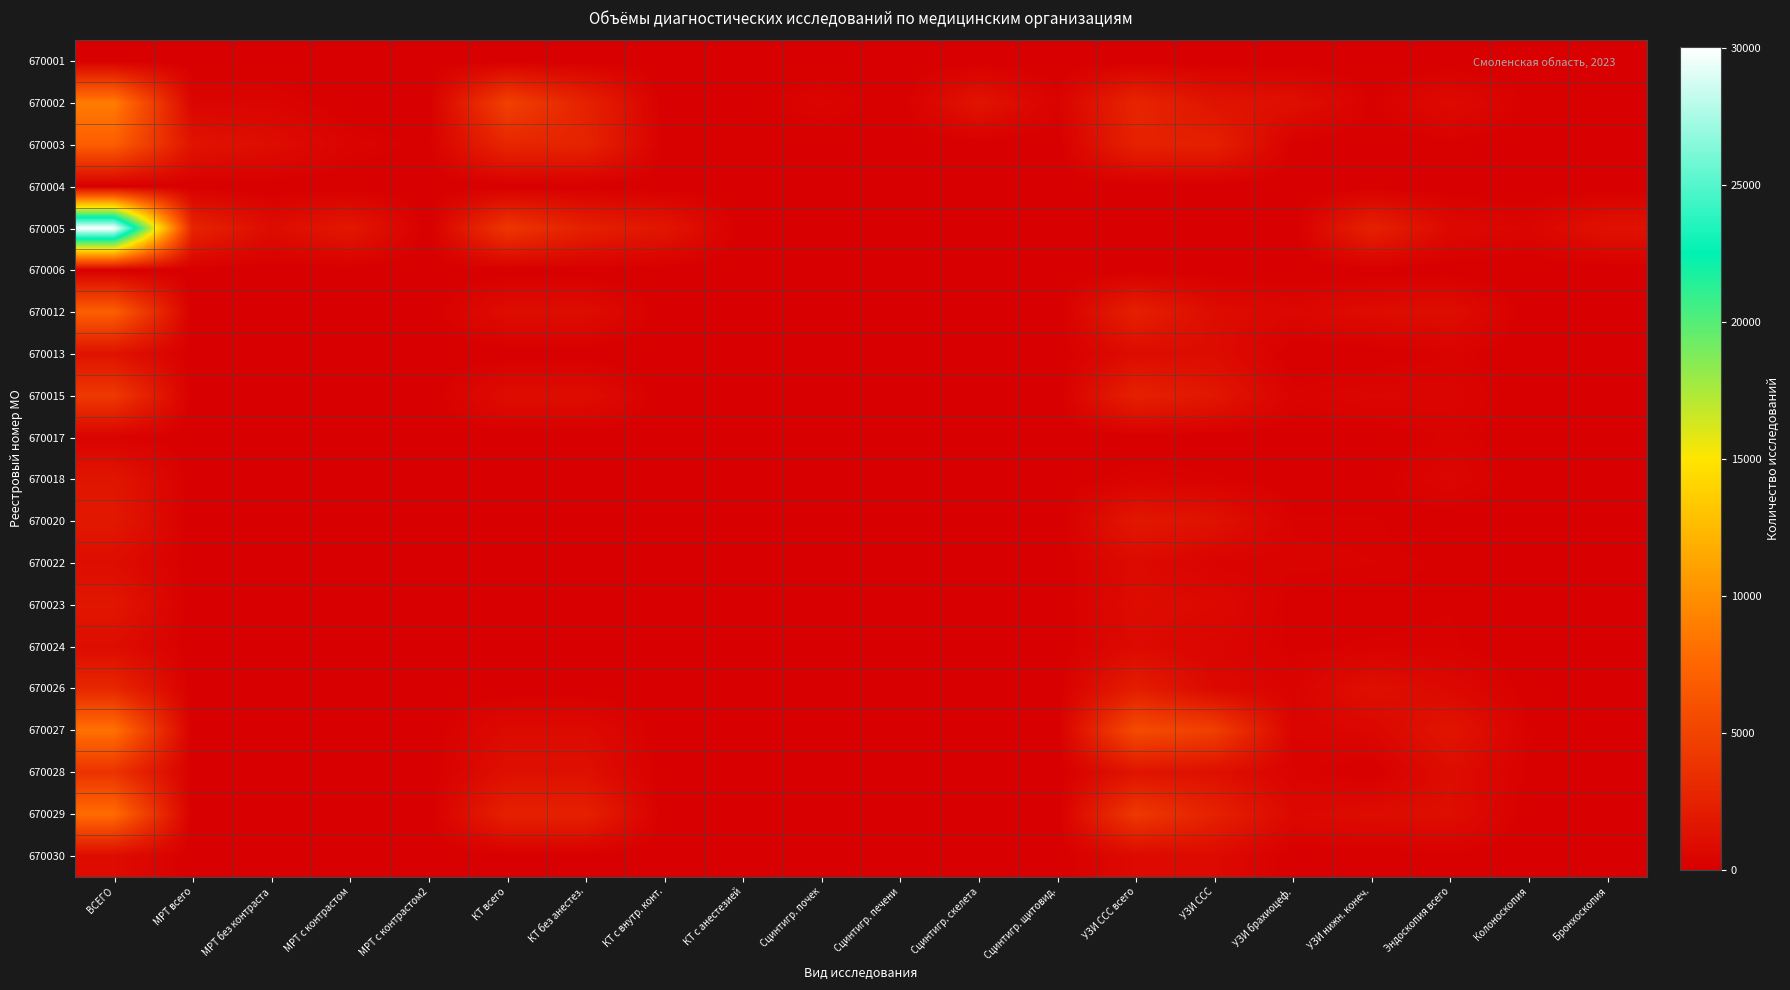

At how many categories does at least one series exceed 22518?

1